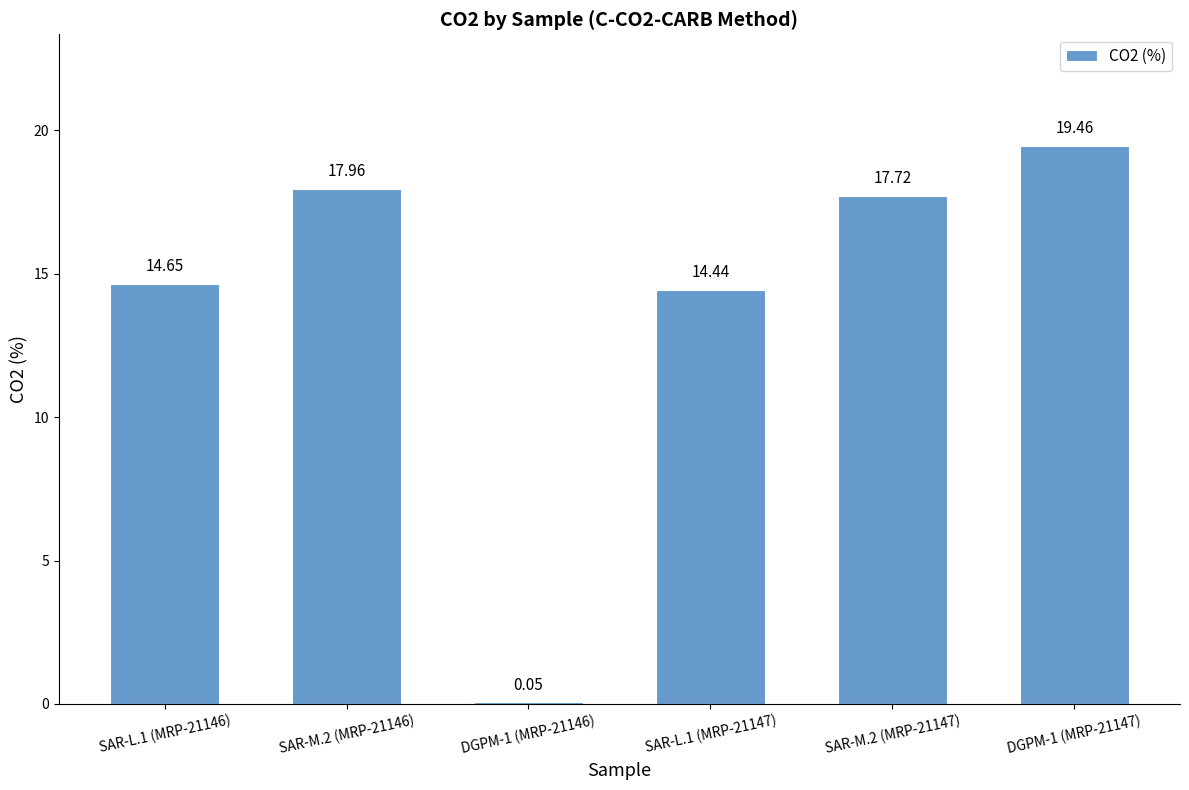

What is the sum of the values at DGPM-1 (MRP-21147) and DGPM-1 (MRP-21146)?

19.5